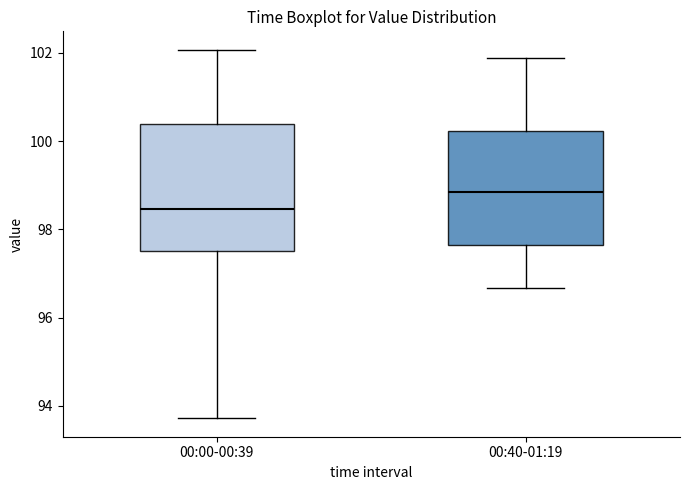

Which box is the tallest, from its lower edge to its upper edge?

00:00-00:39